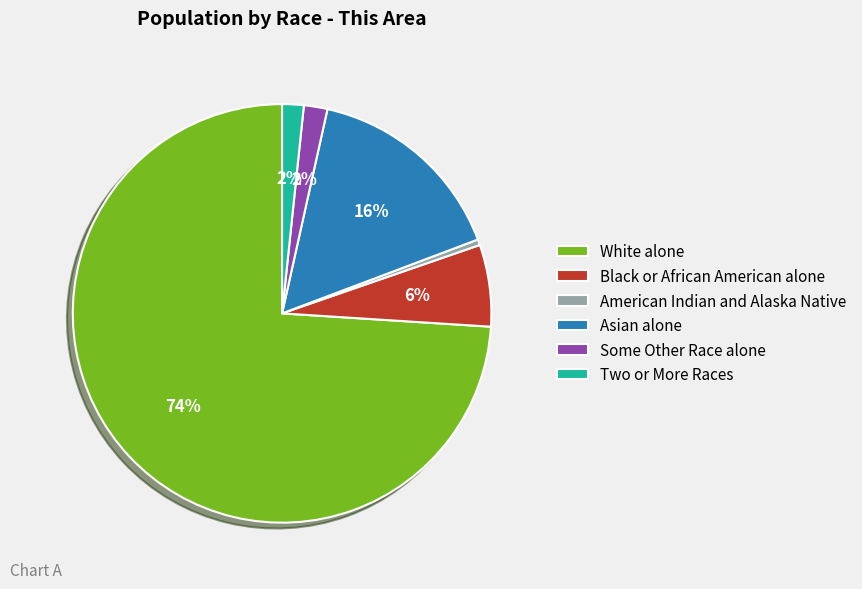

Between Asian alone and Some Other Race alone, which is larger?

Asian alone